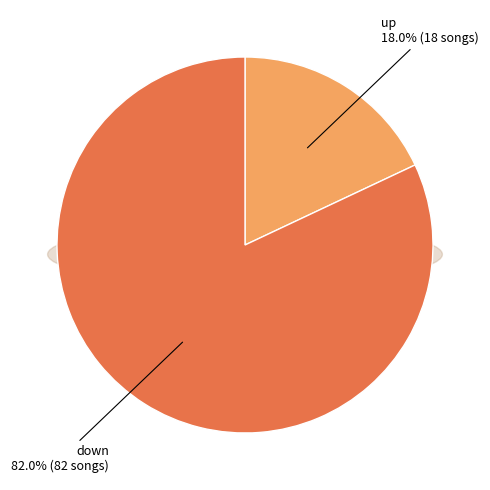

Count the number of slices in the pie.

2